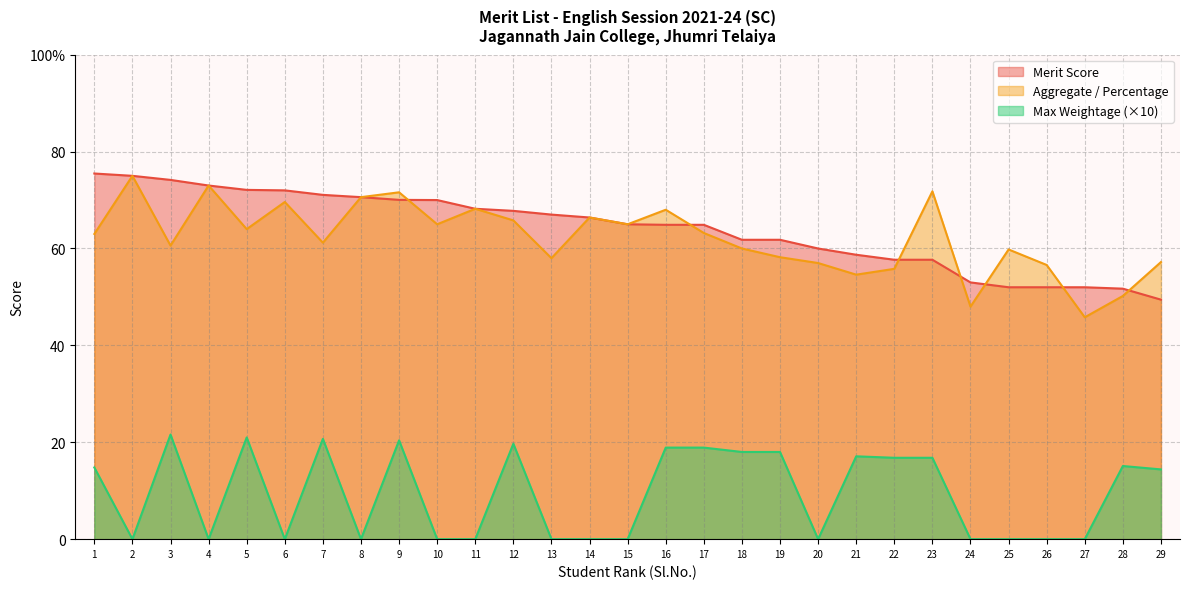

Is the value of Merit Score at 7 greater than the value of Aggregate / Percentage at 9?

No